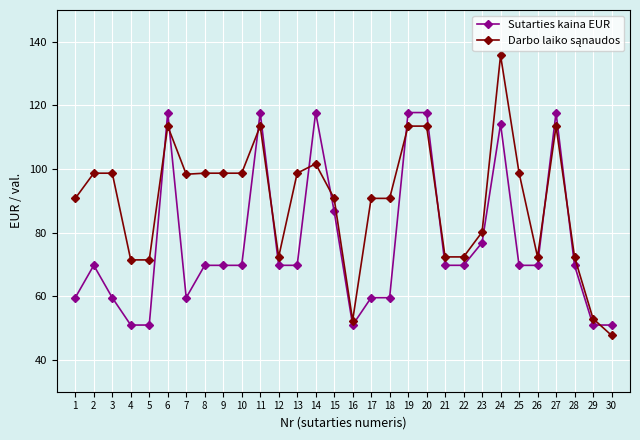

True or false: Sutarties kaina EUR has more than 1 interior local peaks.

True